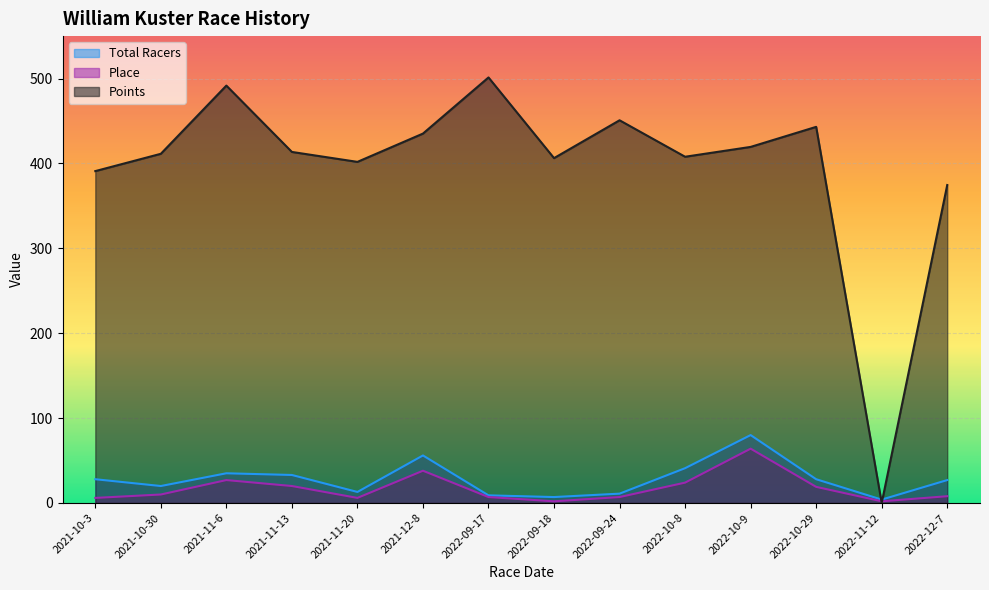

What is the difference between the second highest and second lowest values in the Place series?

36.0